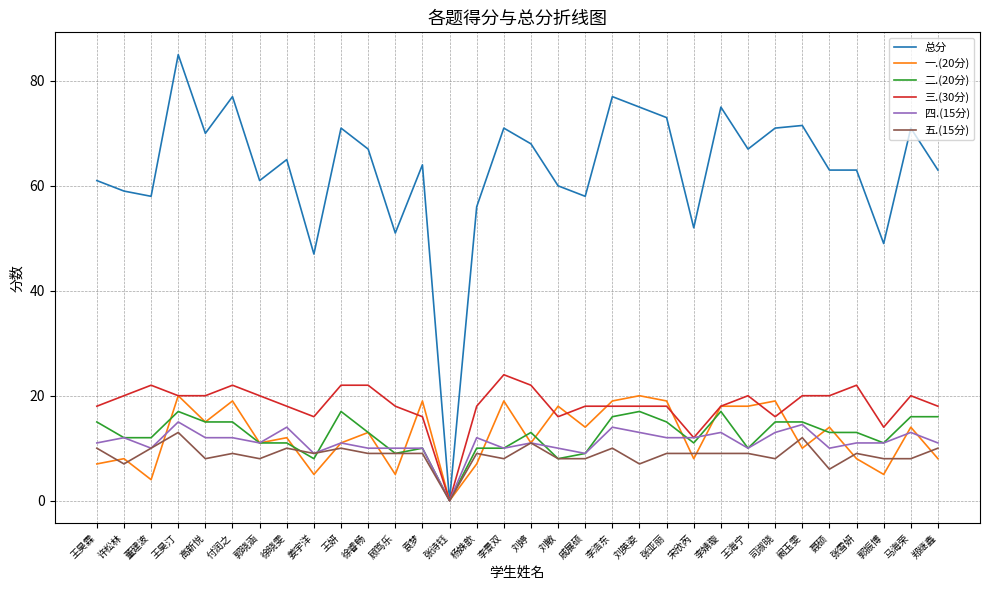

Reading right to left, what are all the values shown in this chart?

总分: 63.0	71.0	49.0	63.0	63.0	71.5	71.0	67.0	75.0	52.0	73.0	75.0	77.0	58.0	60.0	68.0	71.0	56.0	0.0	64.0	51.0	67.0	71.0	47.0	65.0	61.0	77.0	70.0	85.0	58.0	59.0	61.0
一.(20分): 8.0	14.0	5.0	8.0	14.0	10.0	19.0	18.0	18.0	8.0	19.0	20.0	19.0	14.0	18.0	11.0	19.0	7.0	0.0	19.0	5.0	13.0	11.0	5.0	12.0	11.0	19.0	15.0	20.0	4.0	8.0	7.0
二.(20分): 16.0	16.0	11.0	13.0	13.0	15.0	15.0	10.0	17.0	11.0	15.0	17.0	16.0	9.0	8.0	13.0	10.0	10.0	0.0	10.0	9.0	13.0	17.0	8.0	11.0	11.0	15.0	15.0	17.0	12.0	12.0	15.0
三.(30分): 18.0	20.0	14.0	22.0	20.0	20.0	16.0	20.0	18.0	12.0	18.0	18.0	18.0	18.0	16.0	22.0	24.0	18.0	0.0	16.0	18.0	22.0	22.0	16.0	18.0	20.0	22.0	20.0	20.0	22.0	20.0	18.0
四.(15分): 11.0	13.0	11.0	11.0	10.0	14.5	13.0	10.0	13.0	12.0	12.0	13.0	14.0	9.0	10.0	11.0	10.0	12.0	0.0	10.0	10.0	10.0	11.0	9.0	14.0	11.0	12.0	12.0	15.0	10.0	12.0	11.0
五.(15分): 10.0	8.0	8.0	9.0	6.0	12.0	8.0	9.0	9.0	9.0	9.0	7.0	10.0	8.0	8.0	11.0	8.0	9.0	0.0	9.0	9.0	9.0	10.0	9.0	10.0	8.0	9.0	8.0	13.0	10.0	7.0	10.0